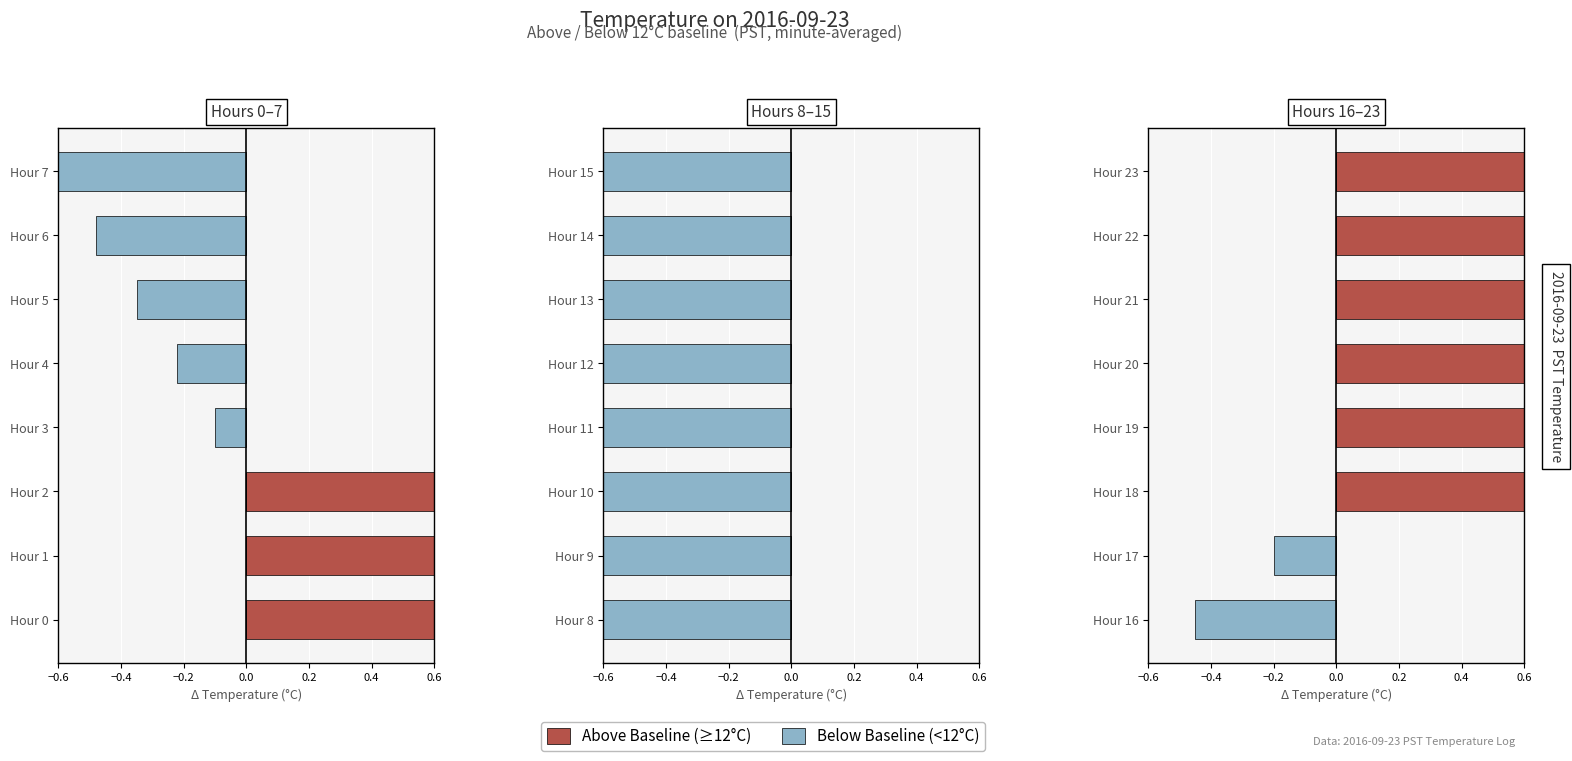

What is the sum of all Above Baseline (≥12°C) values?

75.8